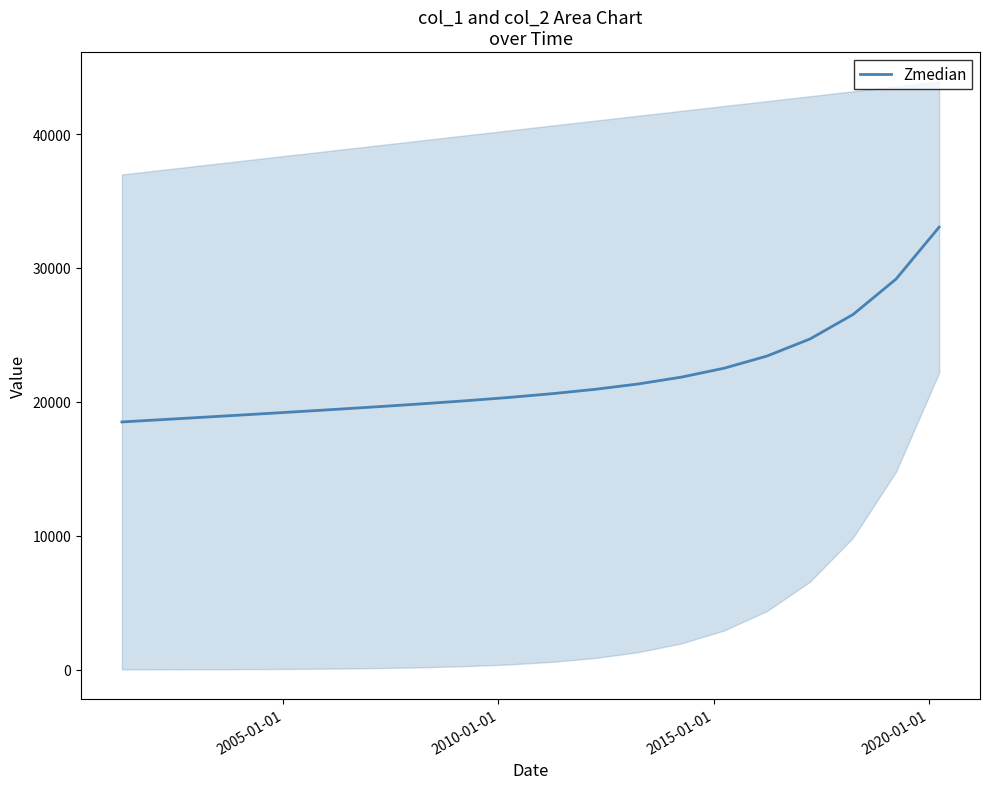

What is the lowest value of the Zmedian series?

18495.5